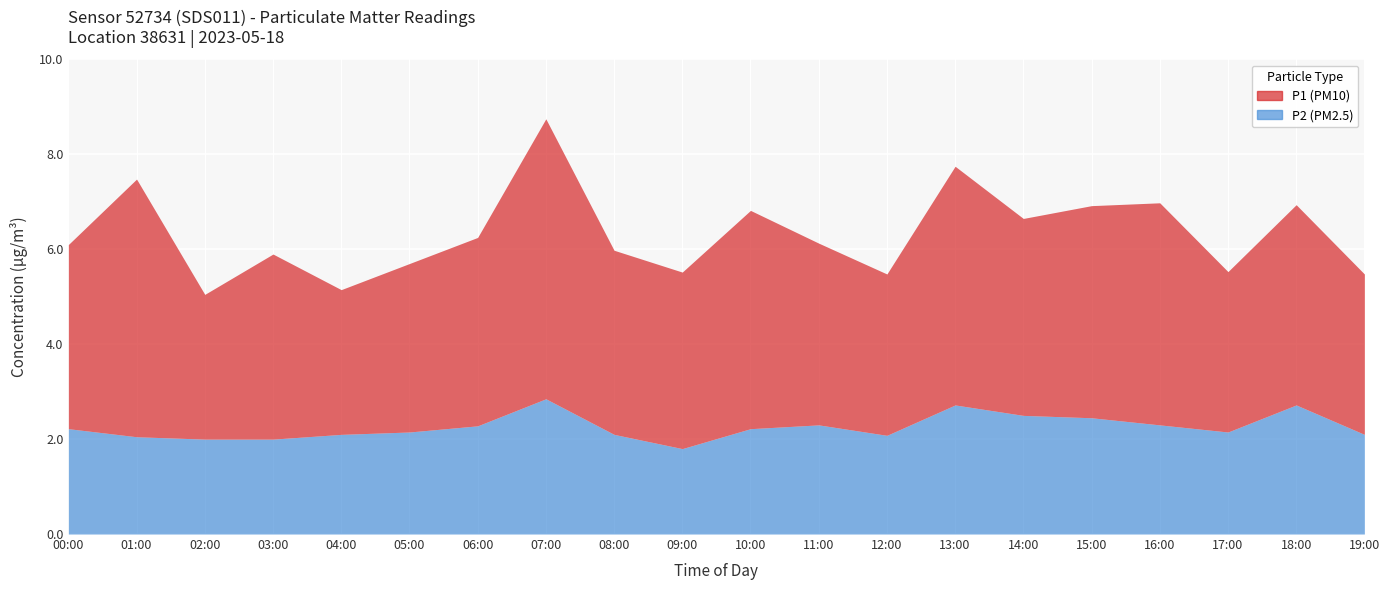

List the series in order of their overall mean, lowest first.

P2 (PM2.5), P1 (PM10)